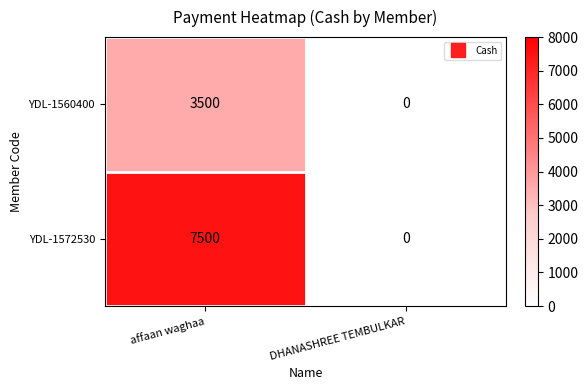

At which category does the chart reach its minimum across all series?

DHANASHREE TEMBULKAR